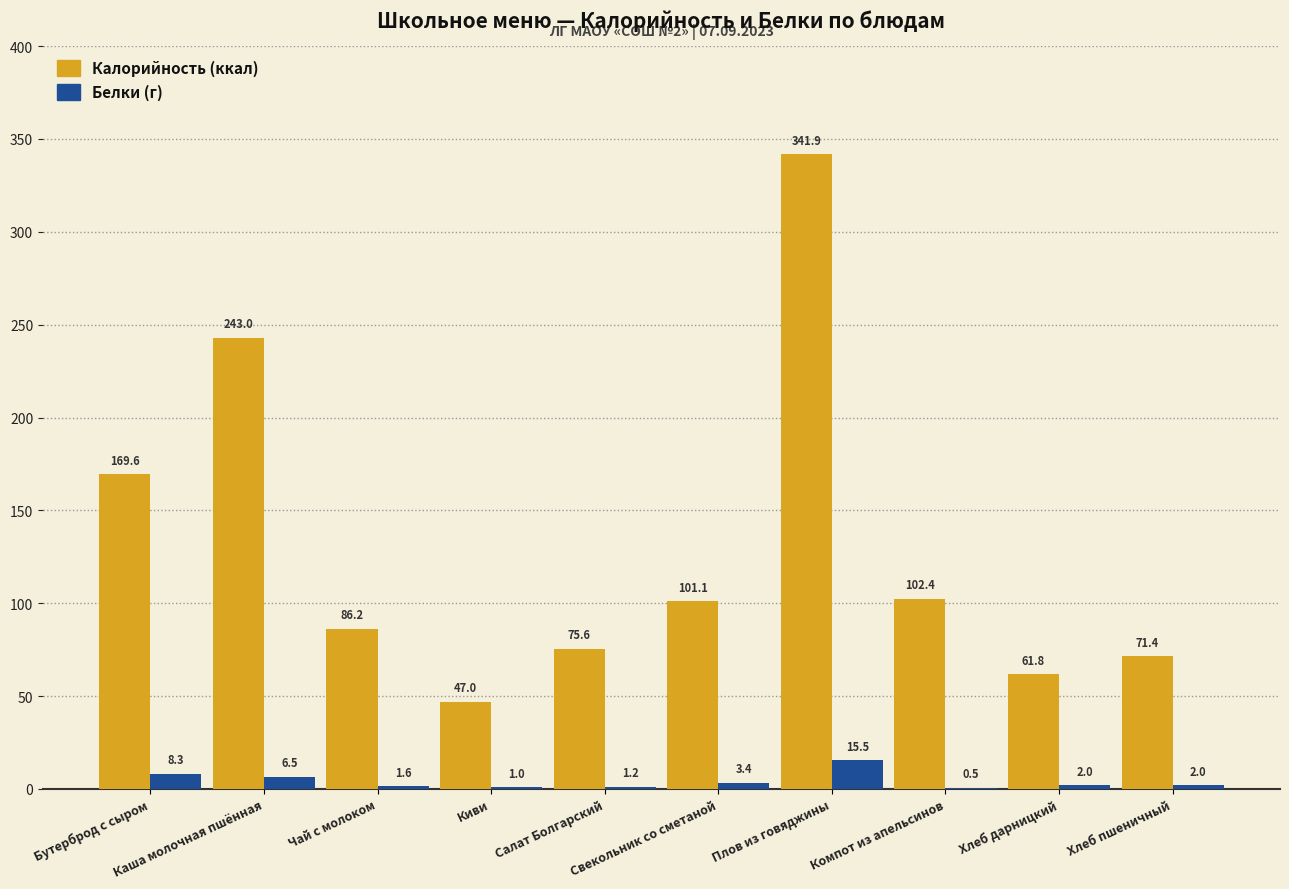

Reading right to left, what are all the values shown in this chart?

Калорийность: Хлеб пшеничный=71.4	Хлеб дарницкий=61.8	Компот из апельсинов=102.4	Плов из говяджины=341.9	Свекольник со сметаной=101.1	Салат Болгарский=75.6	Киви=47.0	Чай с молоком=86.2	Каша молочная пшённая=243.0	Бутерброд с сыром=169.6
Белки: Хлеб пшеничный=2.0	Хлеб дарницкий=2.0	Компот из апельсинов=0.5	Плов из говяджины=15.5	Свекольник со сметаной=3.4	Салат Болгарский=1.2	Киви=1.0	Чай с молоком=1.6	Каша молочная пшённая=6.5	Бутерброд с сыром=8.3